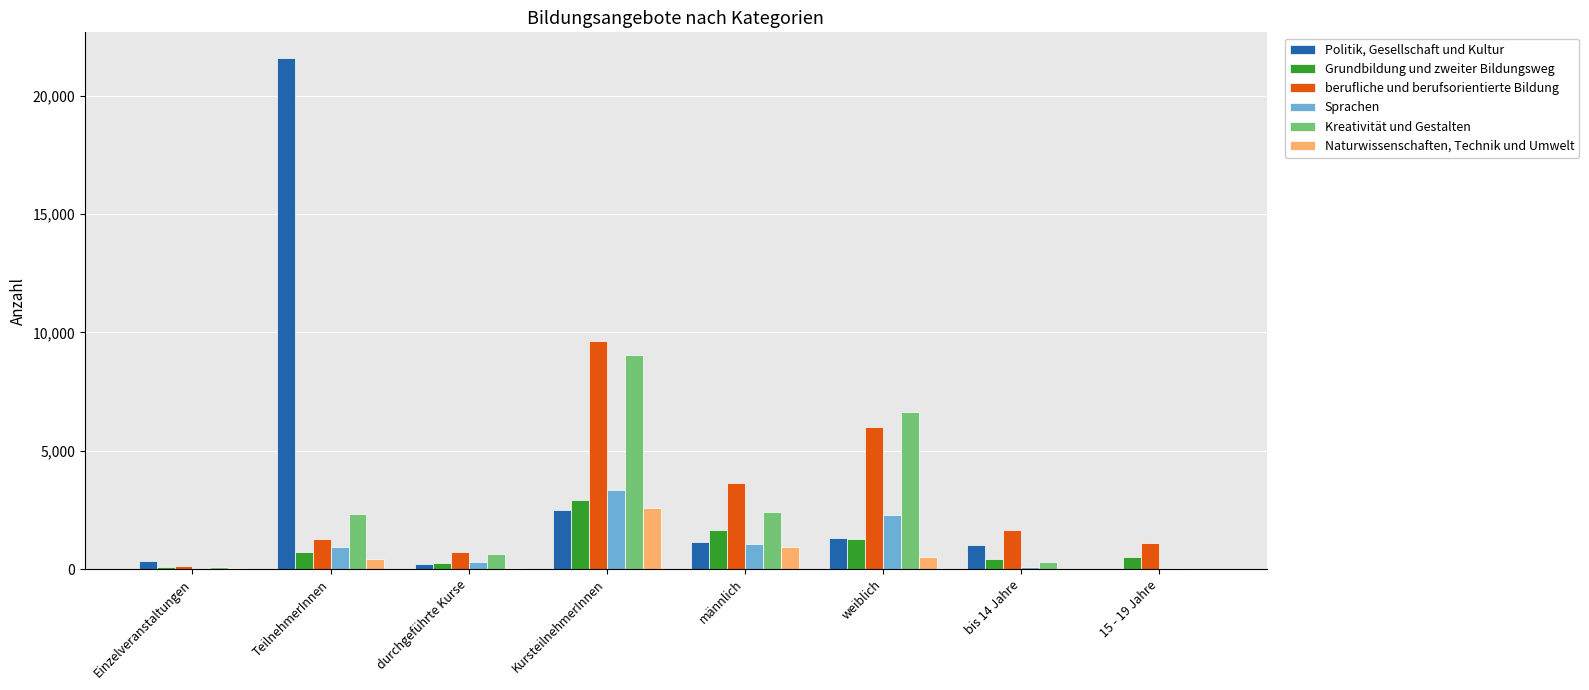

Which label corresponds to the largest value in the chart?

TeilnehmerInnen